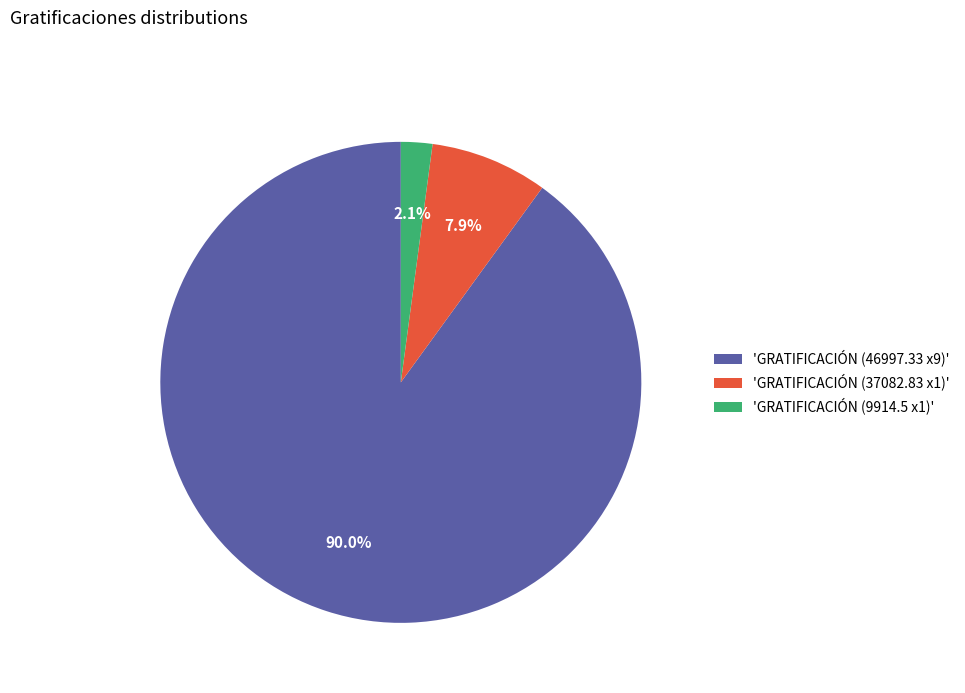

Which has a higher value, 'GRATIFICACIÓN (37082.83 x1)' or 'GRATIFICACIÓN (46997.33 x9)'?

'GRATIFICACIÓN (46997.33 x9)'